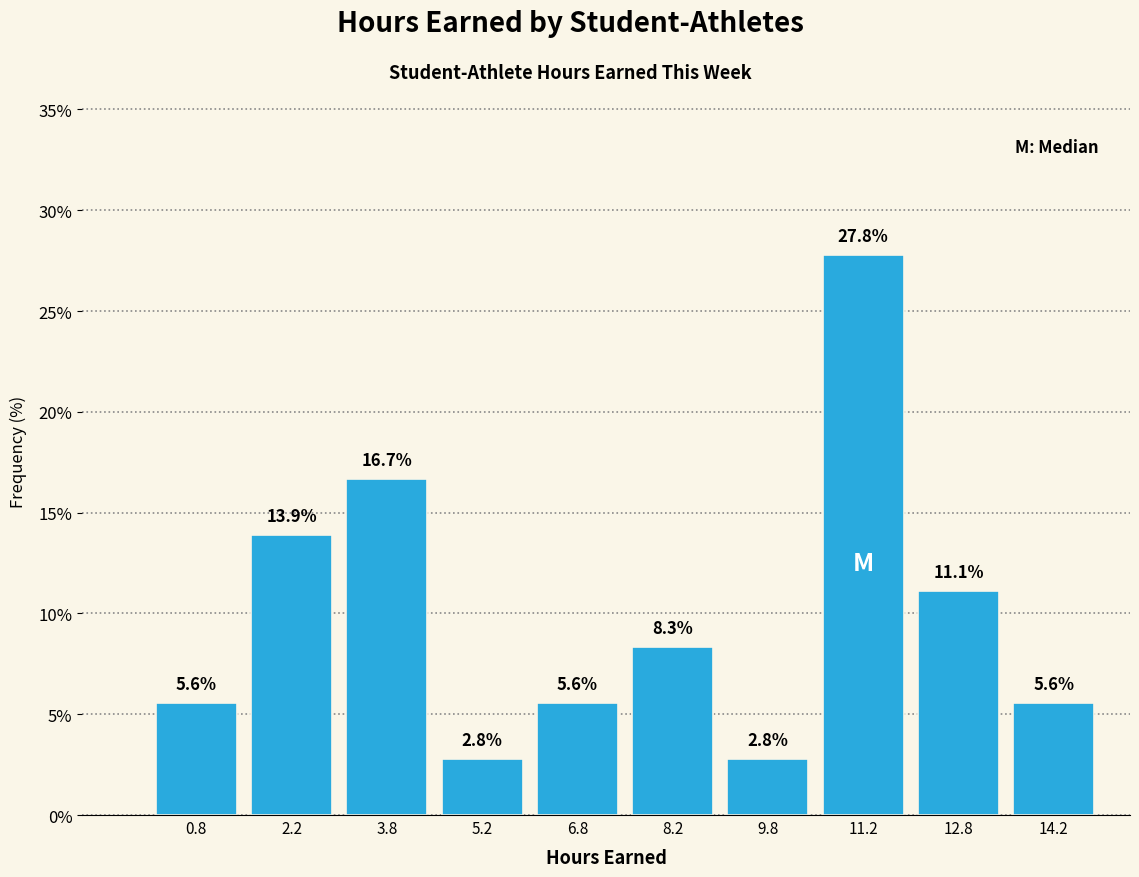

Reading left to right, list every bar in this chart as the range it spans on the x-axis followed by its height. The bar edges are not printed on the chart, so give them approximately, as read against the axis.

0.0 to 1.5: 5.6
1.5 to 3.0: 13.9
3.0 to 4.5: 16.7
4.5 to 6.0: 2.8
6.0 to 7.5: 5.6
7.5 to 9.0: 8.3
9.0 to 10.5: 2.8
10.5 to 12.0: 27.8
12.0 to 13.5: 11.1
13.5 to 15.0: 5.6